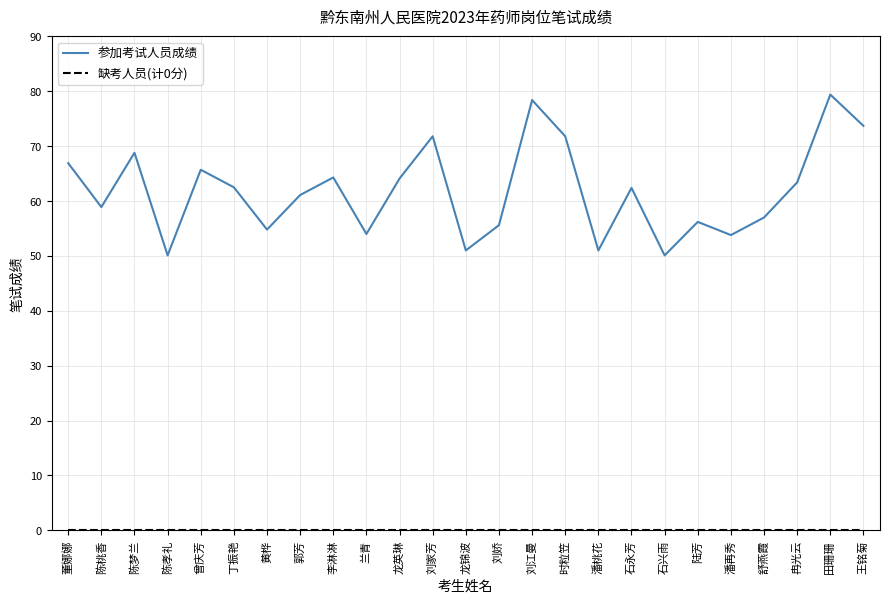

What is the highest value of the 参加考试人员成绩 series?

79.4